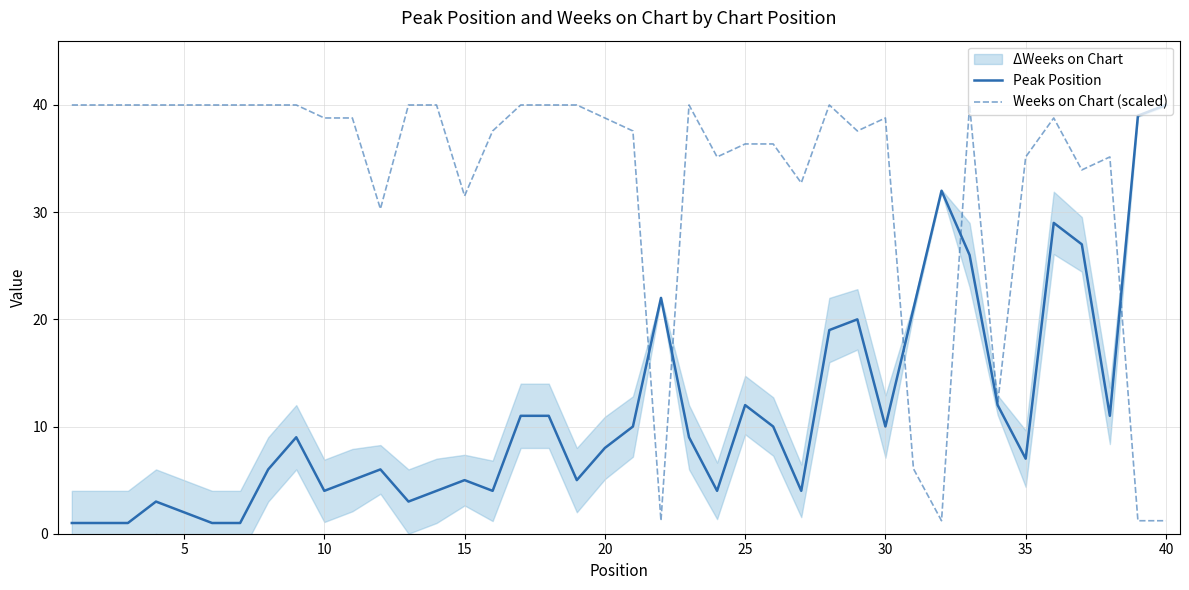

What is the difference between the maximum and minimum values in the Peak Position series?

39.0